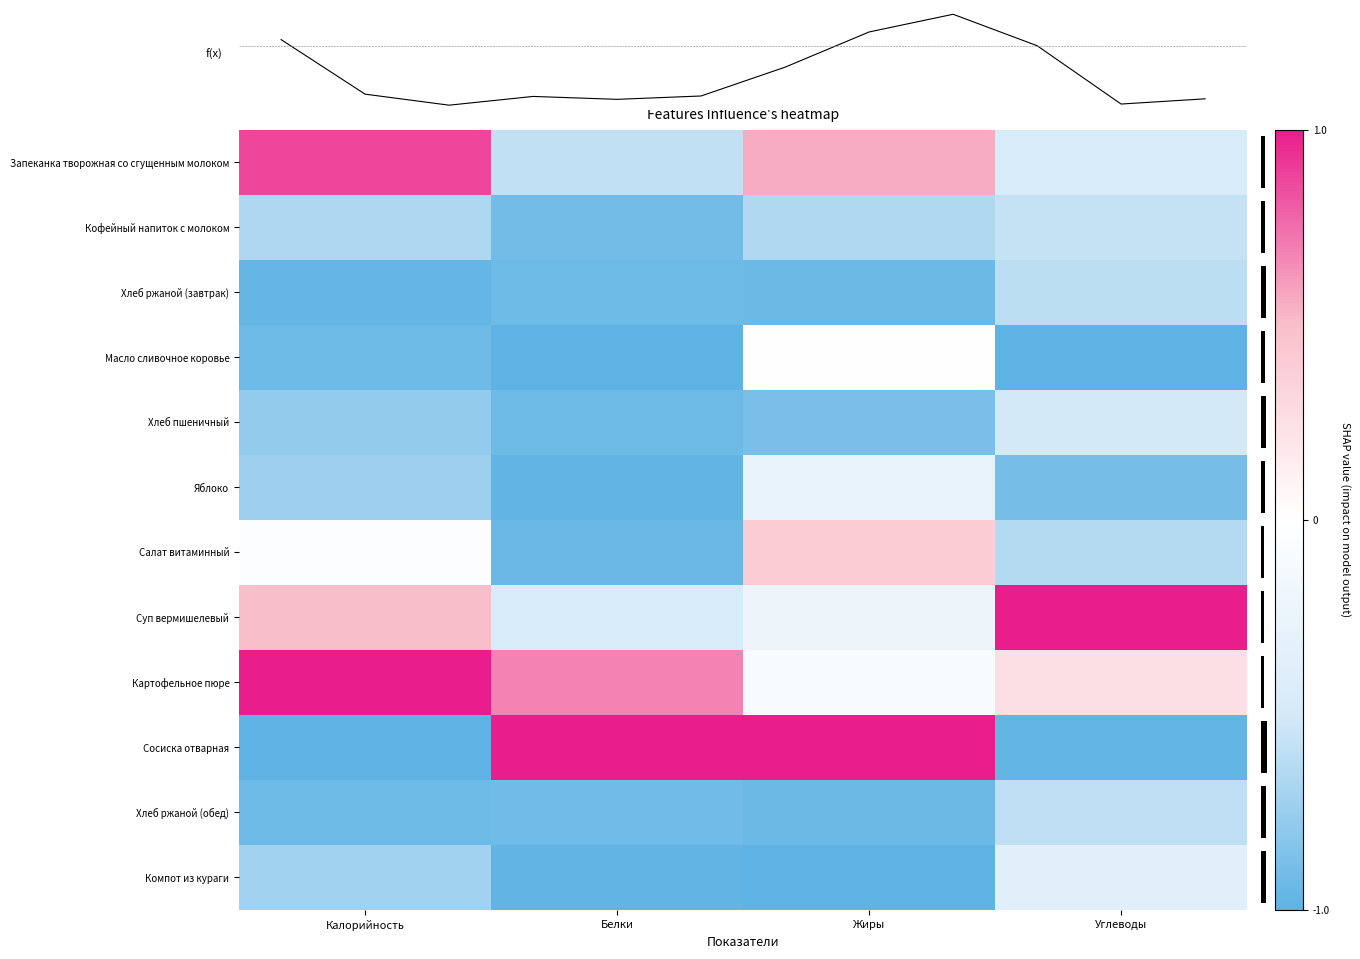

At which label does Запеканка творожная со сгущенным молоком reach its peak?

Калорийность